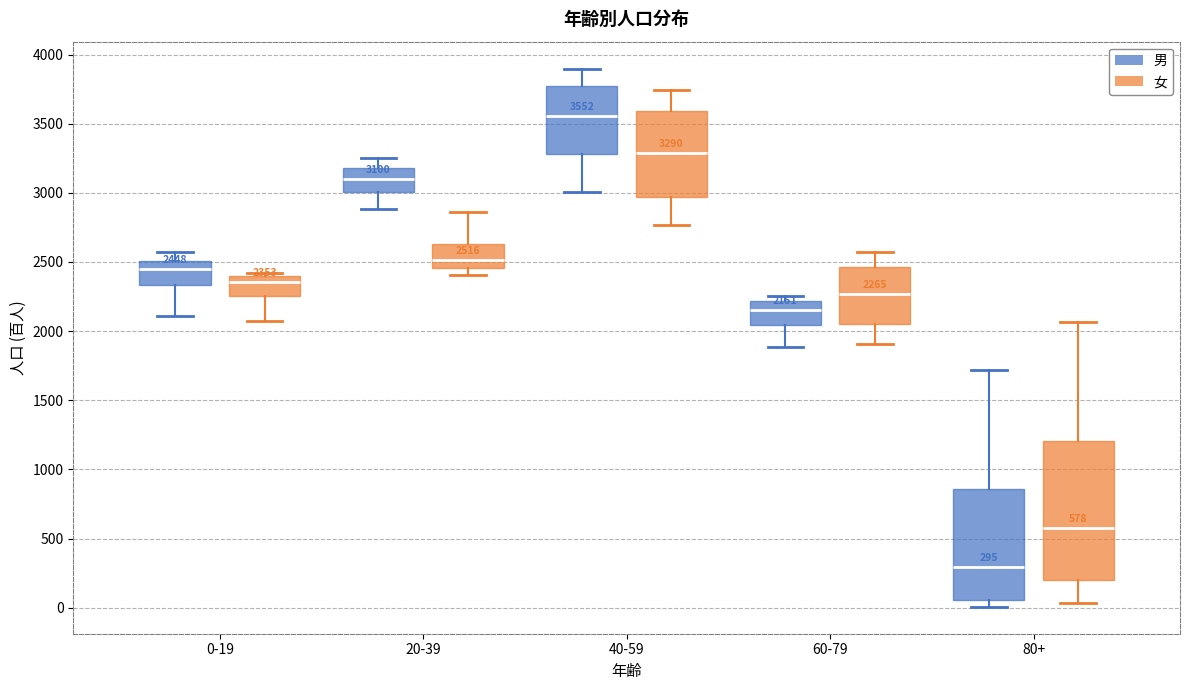

Which box is the tallest, from its lower edge to its upper edge?

80+ (女)